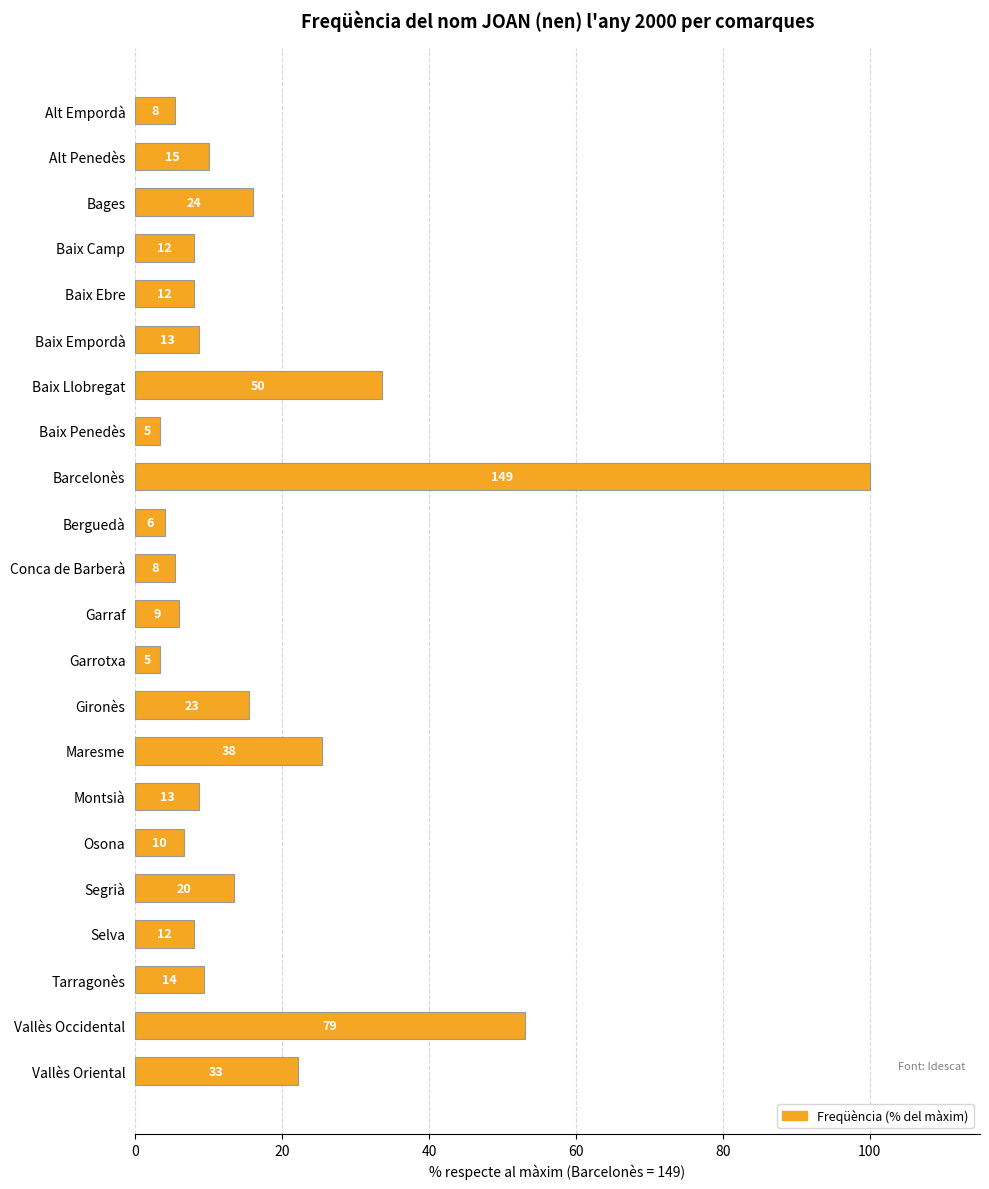

What is the difference between the second highest and second lowest values?

49.7